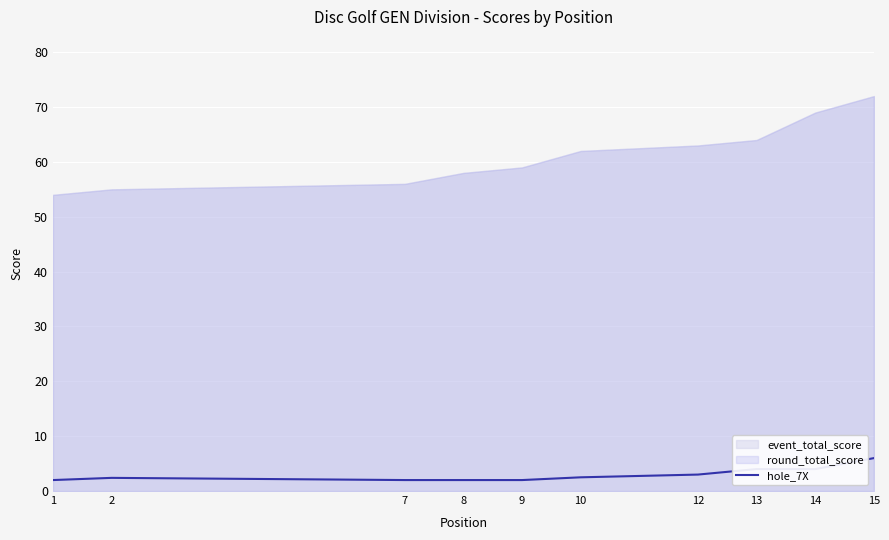

Which has a higher value, 8 or 14?

14